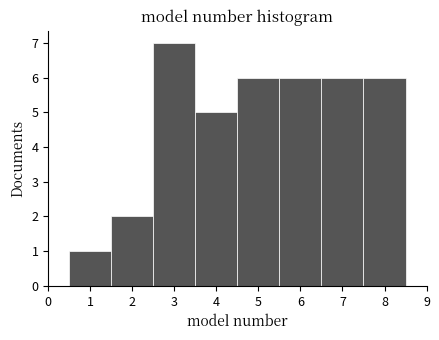

Over which range of the x-axis is the bar tallest?

2.5 to 3.5